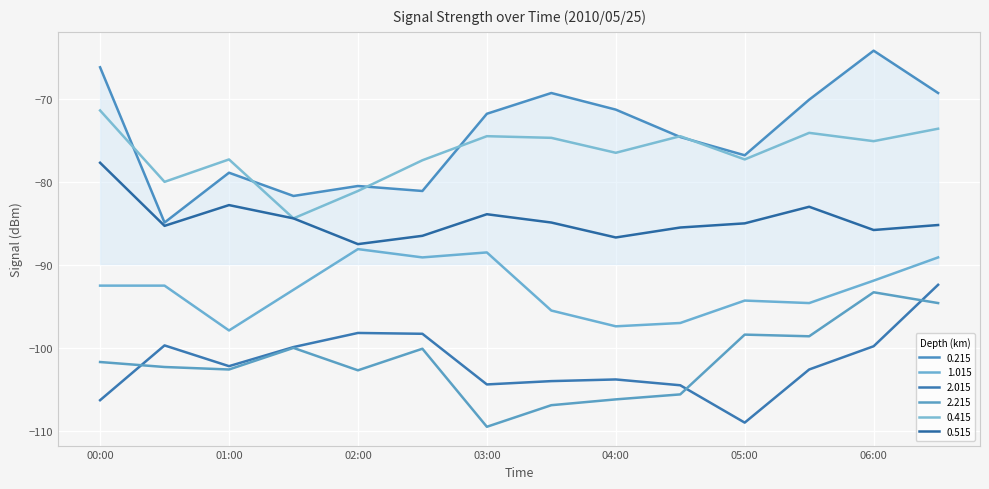

True or false: 0.515 and 0.215 intersect in this chart.

False